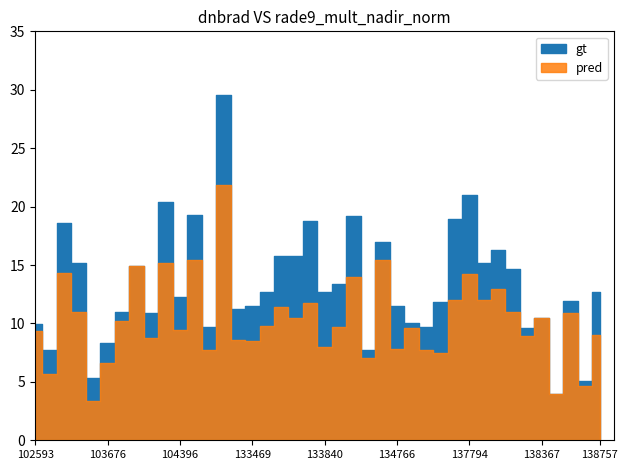

Reading left to right, what are all the values shown in this chart?

gt: 102593=10.0	102714=7.7	102835=18.6	102844=15.2	103556=5.3	103676=8.4	103802=11.0	103918=14.9	104270=10.9	104278=20.4	104396=12.3	132912=19.2	132912=9.7	132924=29.5	133104=11.2	133469=11.5	133648=12.7	133660=15.8	133827=15.8	133840=18.8	133840=12.7	134009=13.3	134009=19.2	134023=7.7	134023=17.0	134766=11.5	137403=10.1	137593=9.7	137780=11.8	137780=19.0	137794=21.0	137972=15.2	137972=16.3	137986=14.7	138174=9.6	138367=10.5	138367=3.9	138561=12.0	138561=5.1	138757=12.7
pred: 102593=9.4	102714=5.7	102835=14.3	102844=11.0	103556=3.4	103676=6.6	103802=10.2	103918=14.9	104270=8.7	104278=15.1	104396=9.4	132912=15.4	132912=7.7	132924=21.9	133104=8.6	133469=8.5	133648=9.8	133660=11.4	133827=10.5	133840=11.8	133840=7.9	134009=9.7	134009=14.0	134023=7.0	134023=15.4	134766=7.8	137403=9.6	137593=7.7	137780=7.4	137780=12.0	137794=14.3	137972=12.0	137972=12.9	137986=10.9	138174=9.0	138367=10.5	138367=3.9	138561=10.9	138561=4.6	138757=9.0